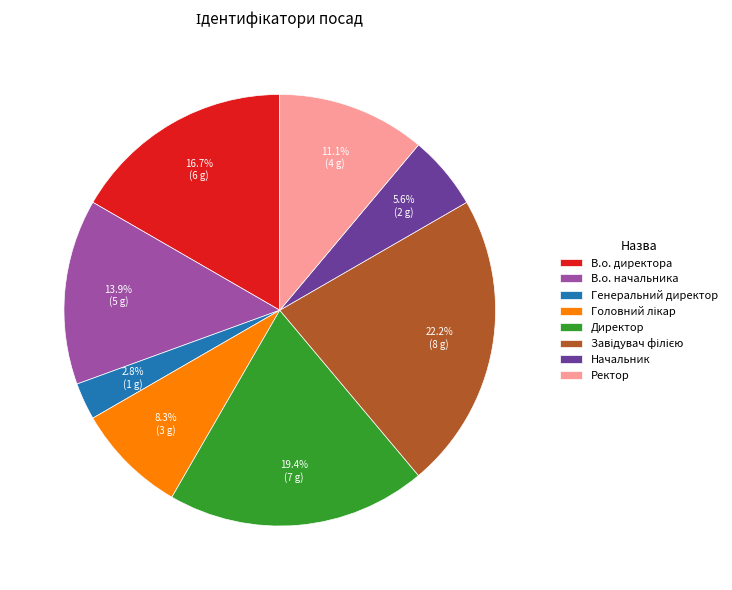

Count the number of slices in the pie.

8